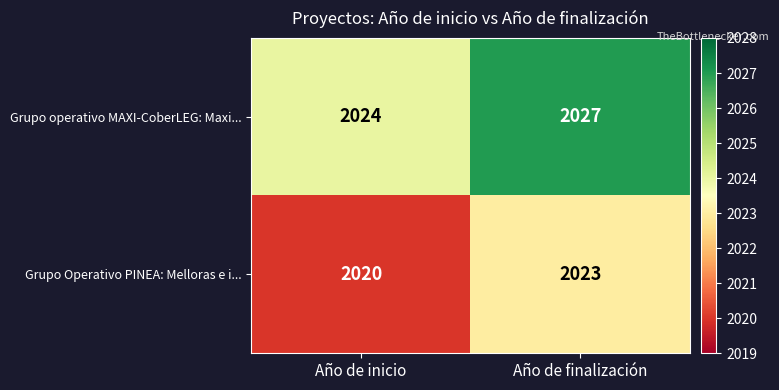

How many series are shown in this chart?

2